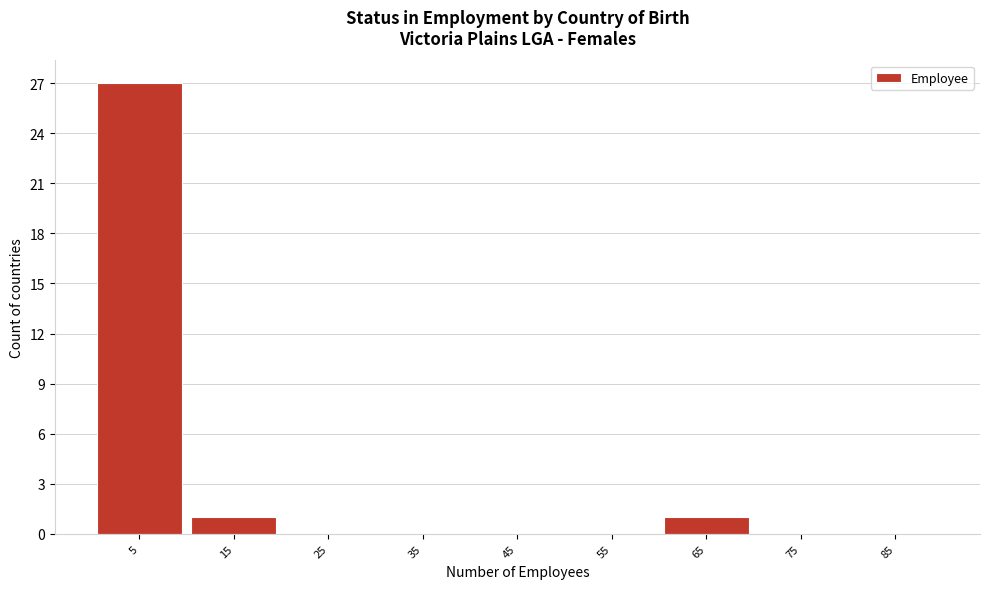

Reading left to right, transcribe this chart: for each bar, give the range it covers on the x-axis and its height. The values are not printed on the chart, so give them approximately, as read against the axis.

0 to 10: 27
10 to 20: 1
20 to 30: 0
30 to 40: 0
40 to 50: 0
50 to 60: 0
60 to 70: 1
70 to 80: 0
80 to 90: 0